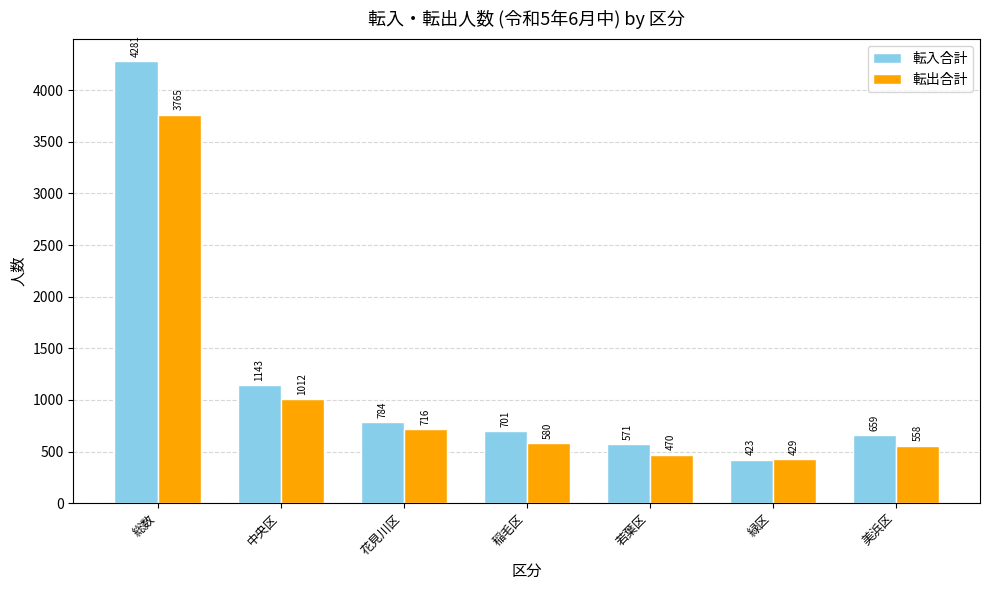

At which label does 転入合計 first exceed 701?

総数